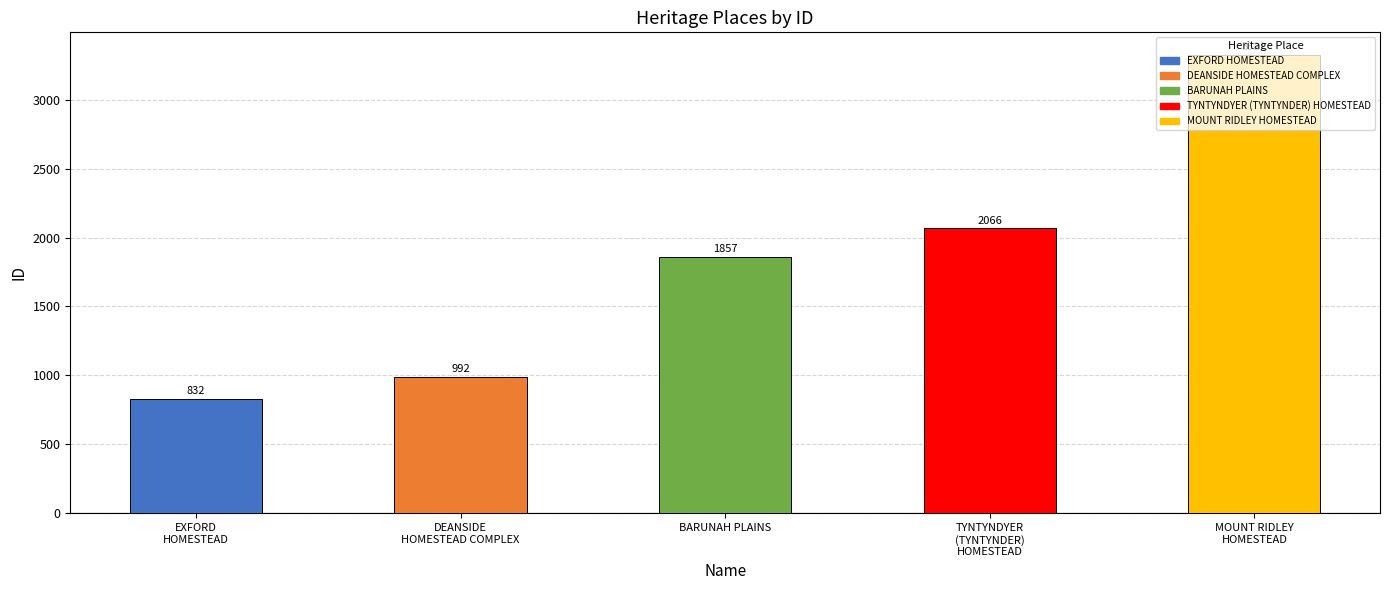

Count the number of categories in the chart.

5